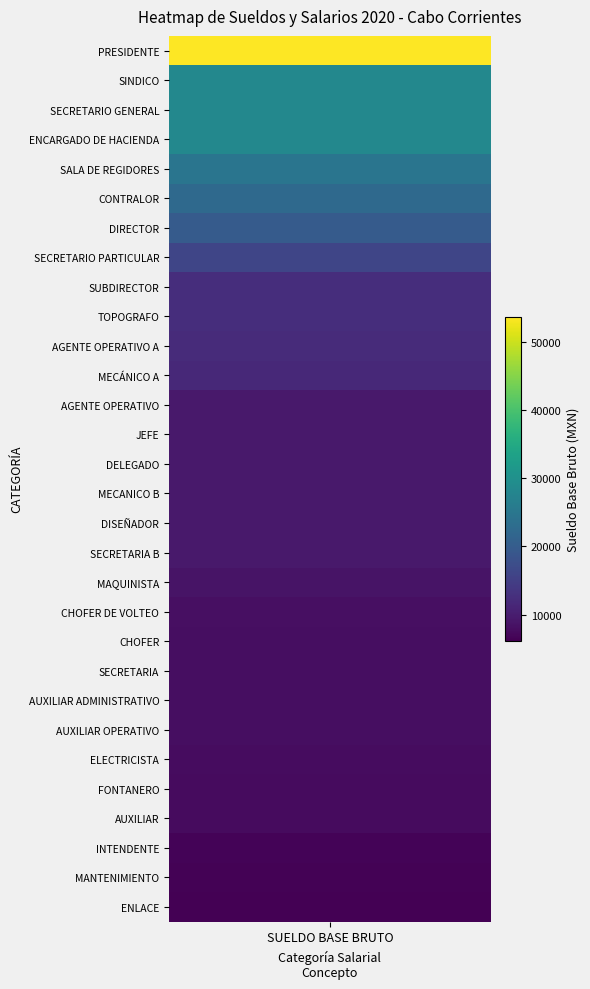

What is the average value?

13915.6